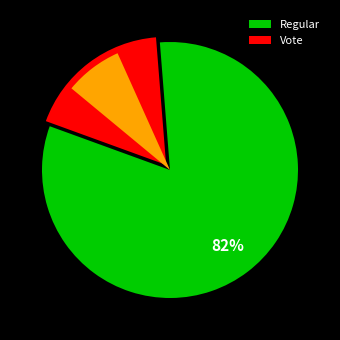

Which slice is the smallest?

Vote